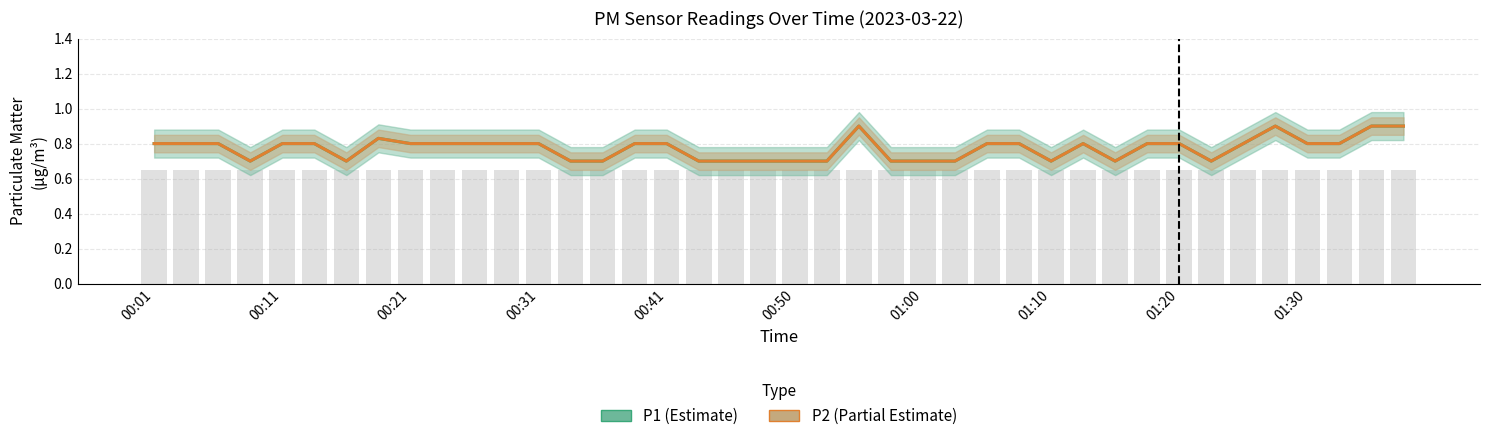

What are all the series names shown in the legend?

P1, P2